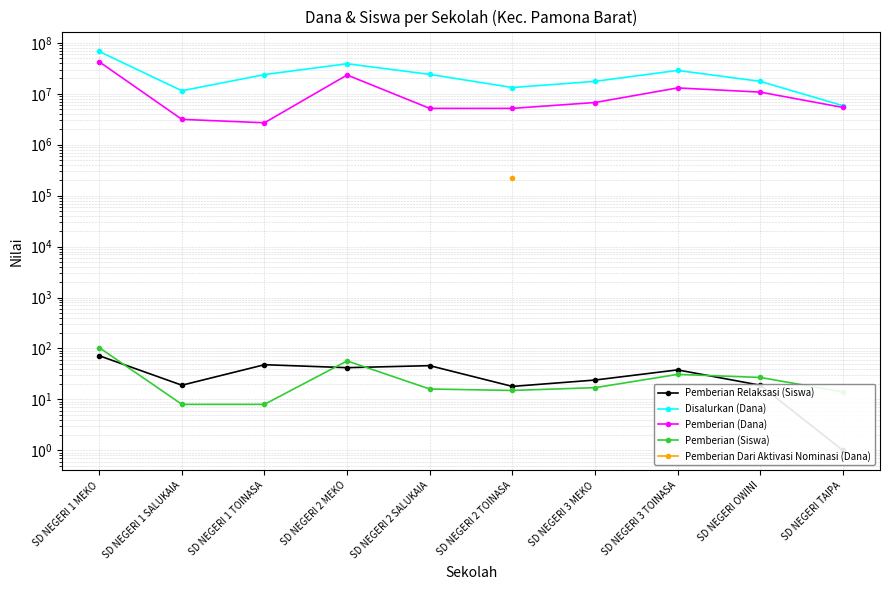

Where is the first local minimum for Pemberian (Dana)?

SD NEGERI 1 TOINASA